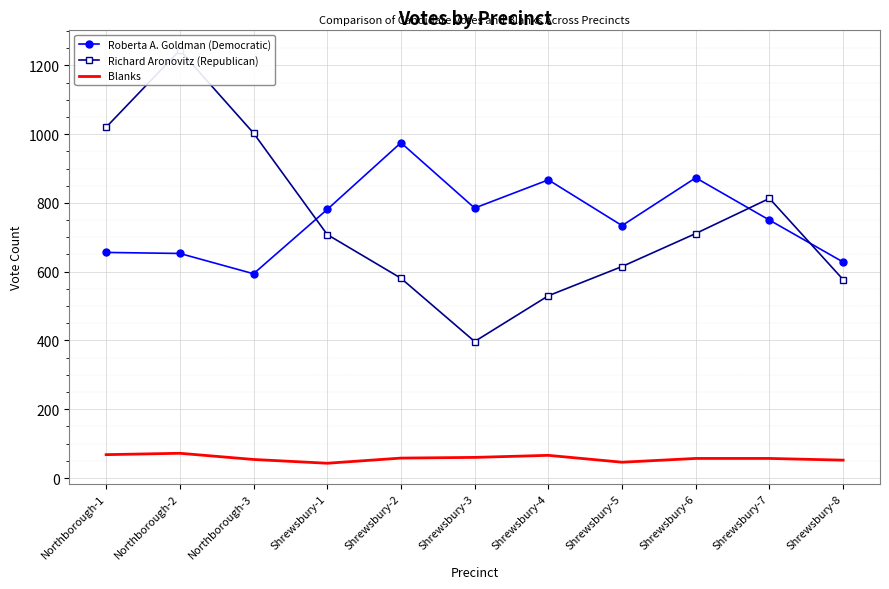

The value of Roberta A. Goldman (Democratic) at Shrewsbury-4 is 1155. True or false?

False